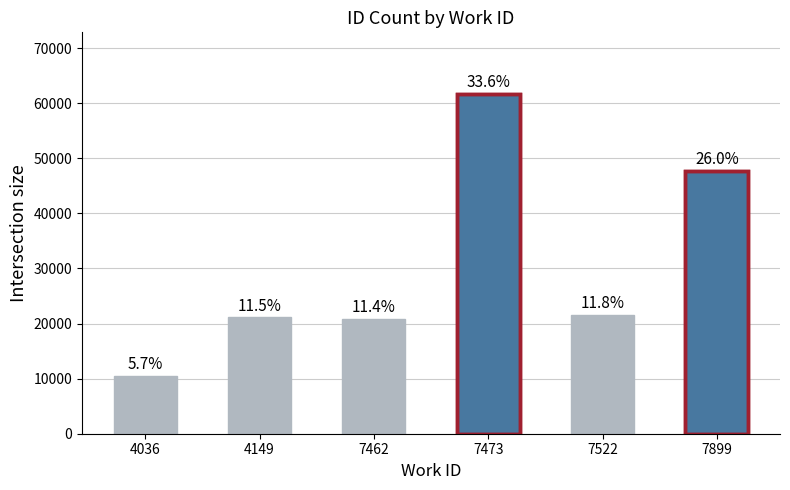

What is the change in value from 4036 to 7473?

+51286